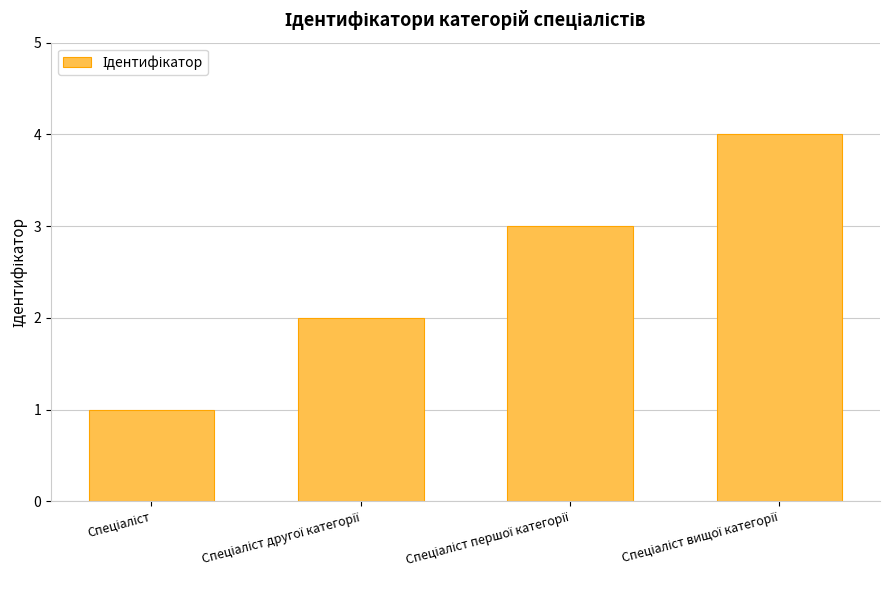

Reading left to right, what are all the values shown in this chart?

1	2	3	4